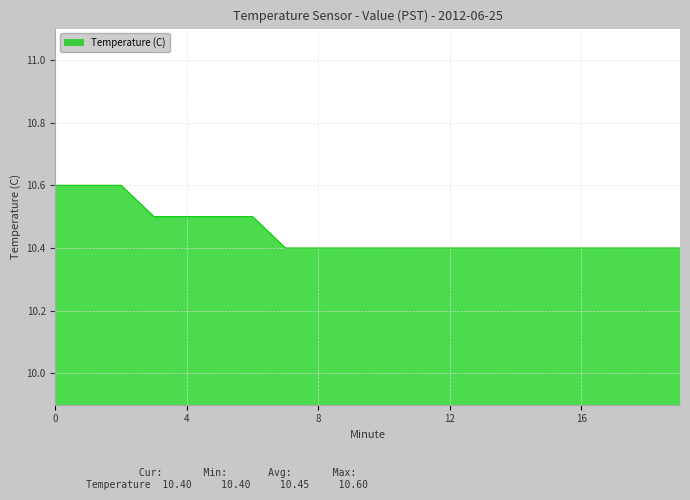

What is the minimum value shown in the chart?

10.4